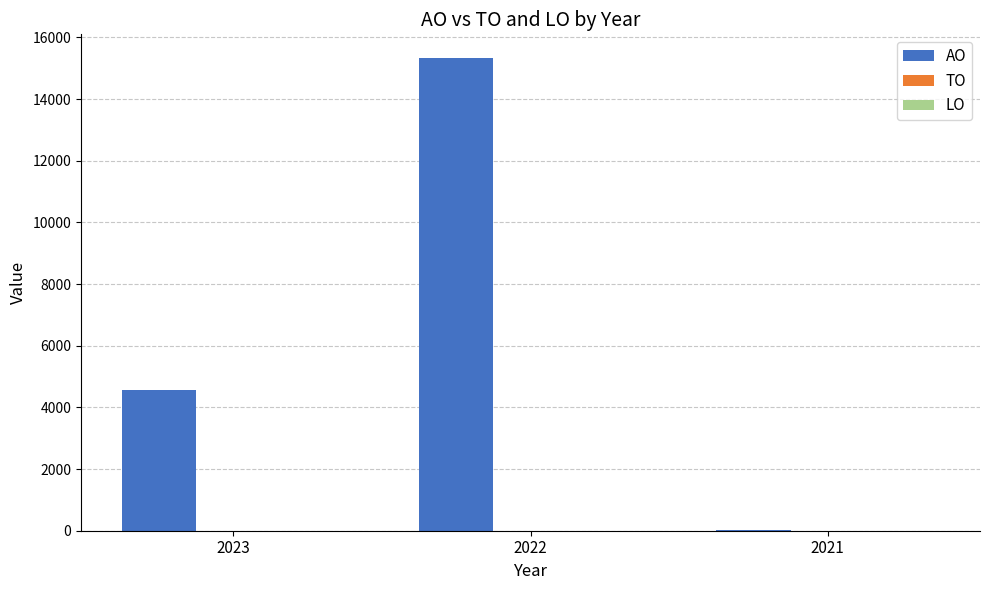

How many distinct data groups are displayed?

1